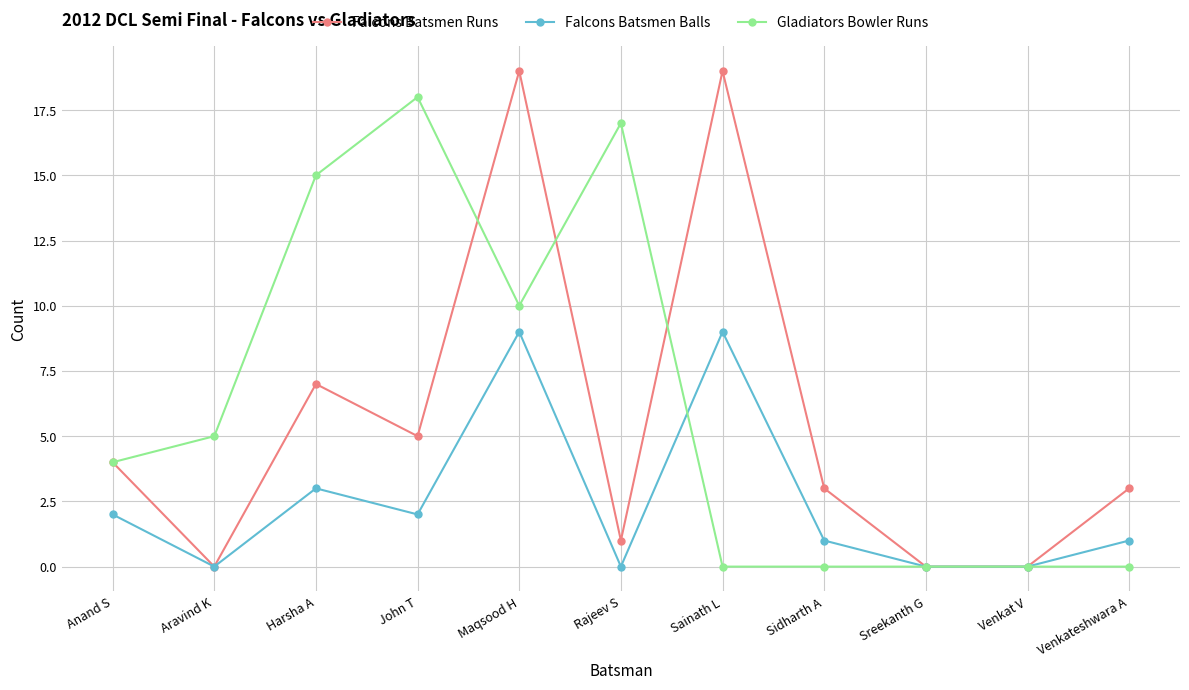

Rank the series by their average value, from lowest to highest.

Falcons Batsmen Balls, Falcons Batsmen Runs, Gladiators Bowler Runs